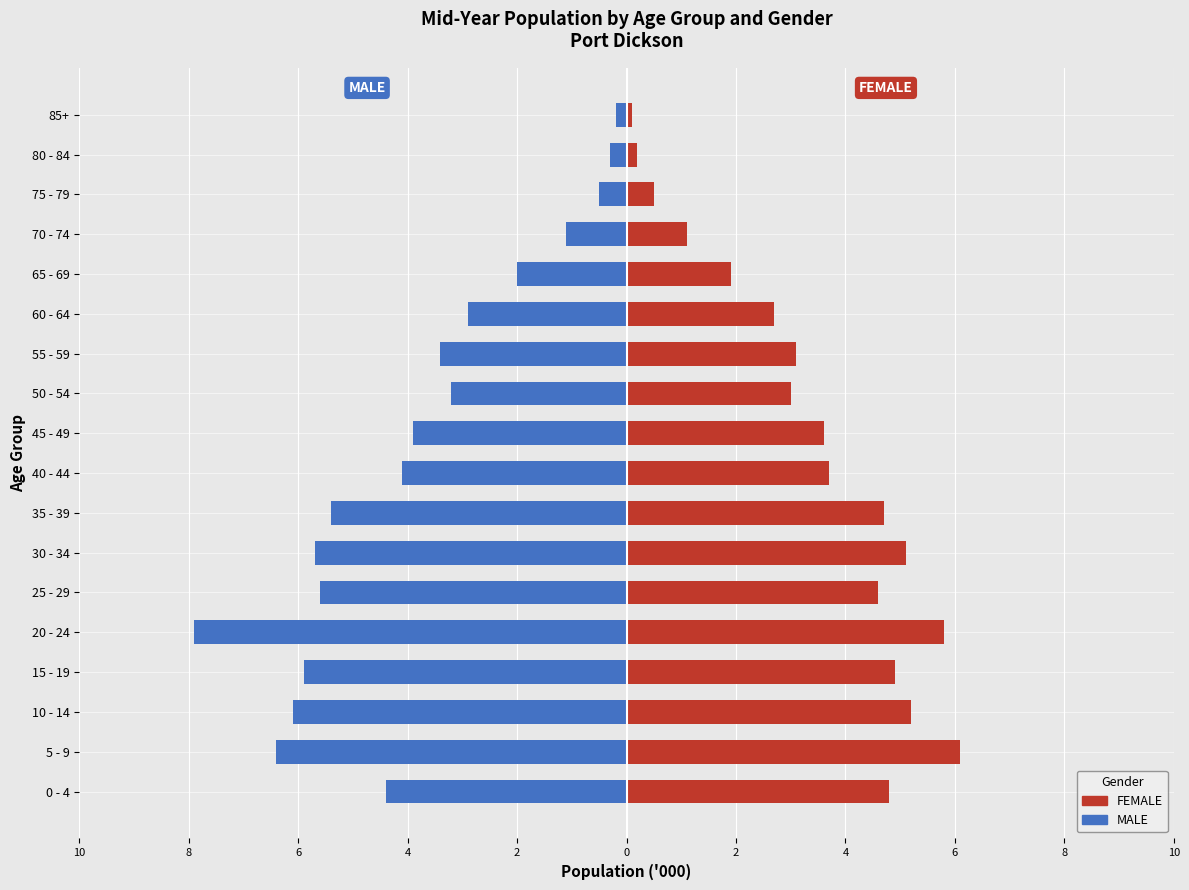

True or false: Female has a value of 7.9 at 25 - 29.

False